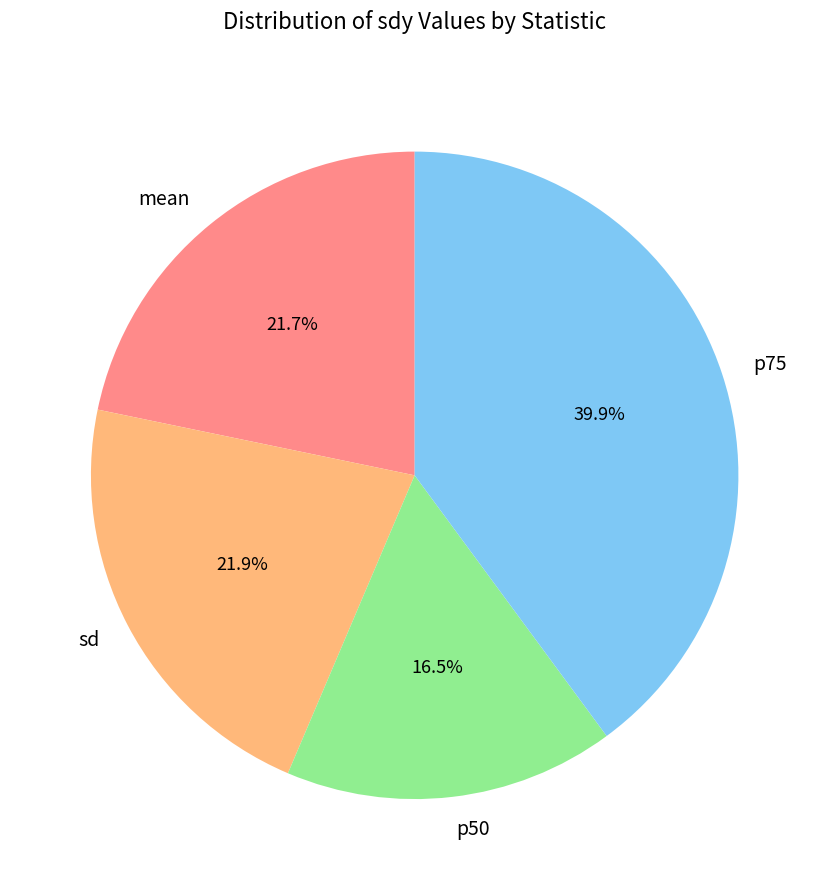

How many slices are in this pie chart?

4